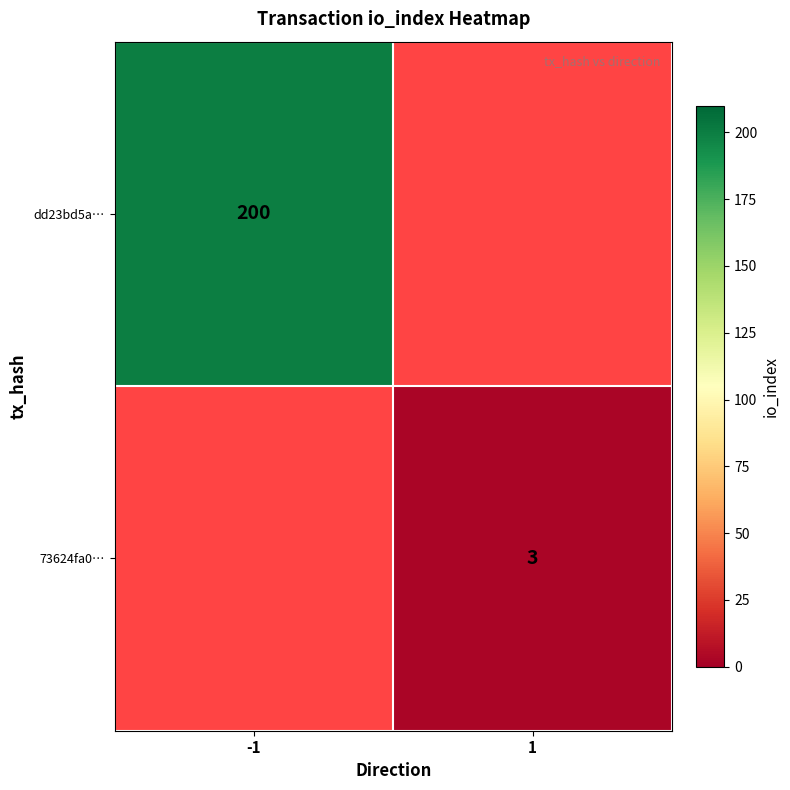

Is it true that dd23bd5a… equals 91.4 at -1?

False